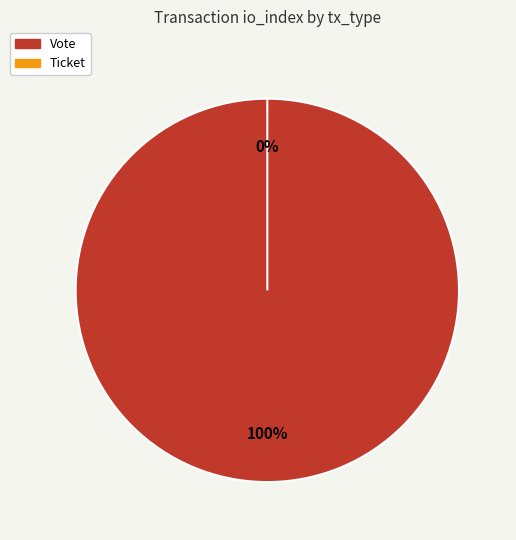

What is the change in value from Vote to Ticket?

-1